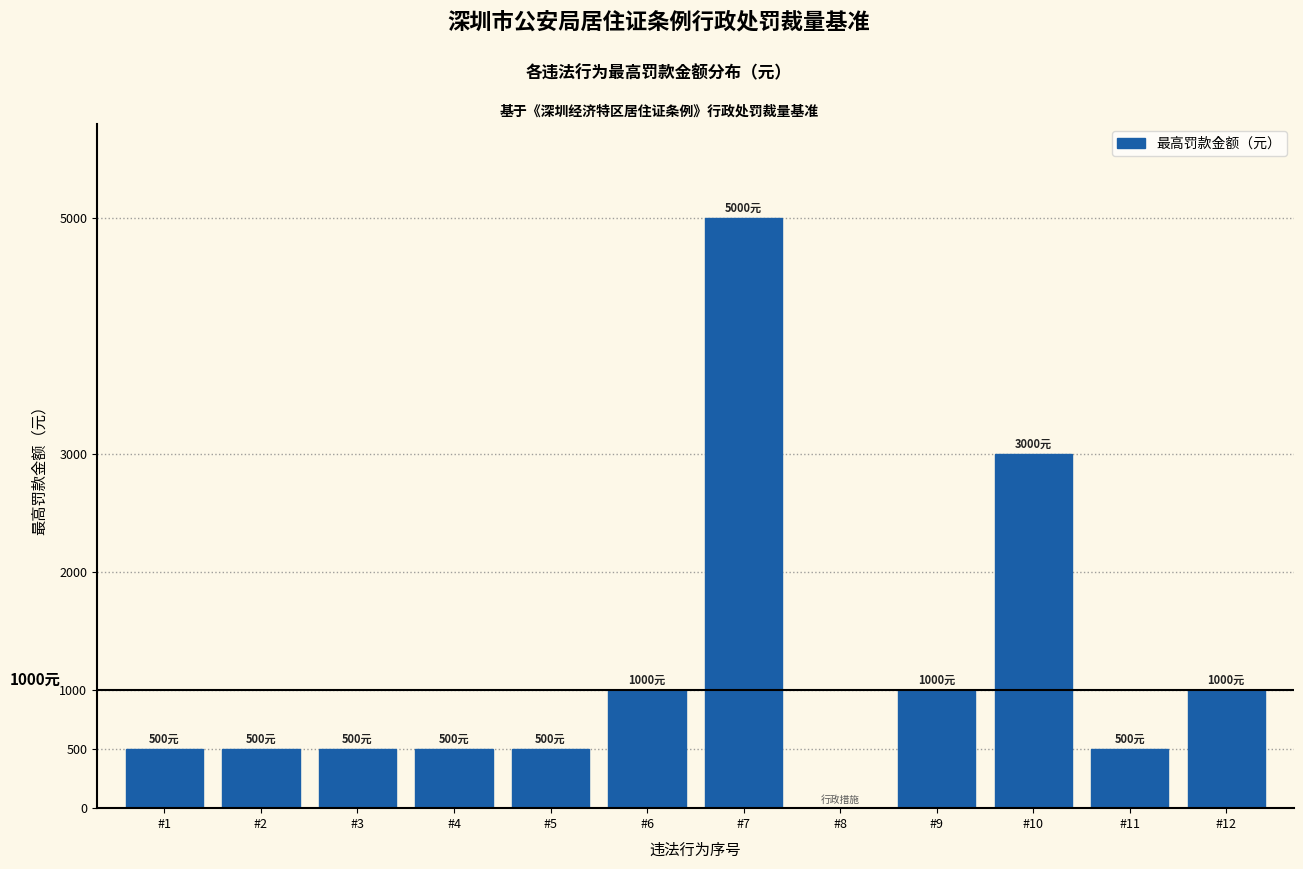

Reading right to left, list all the values displayed in this chart.

#12=1000	#11=500	#10=3000	#9=1000	#8=0	#7=5000	#6=1000	#5=500	#4=500	#3=500	#2=500	#1=500